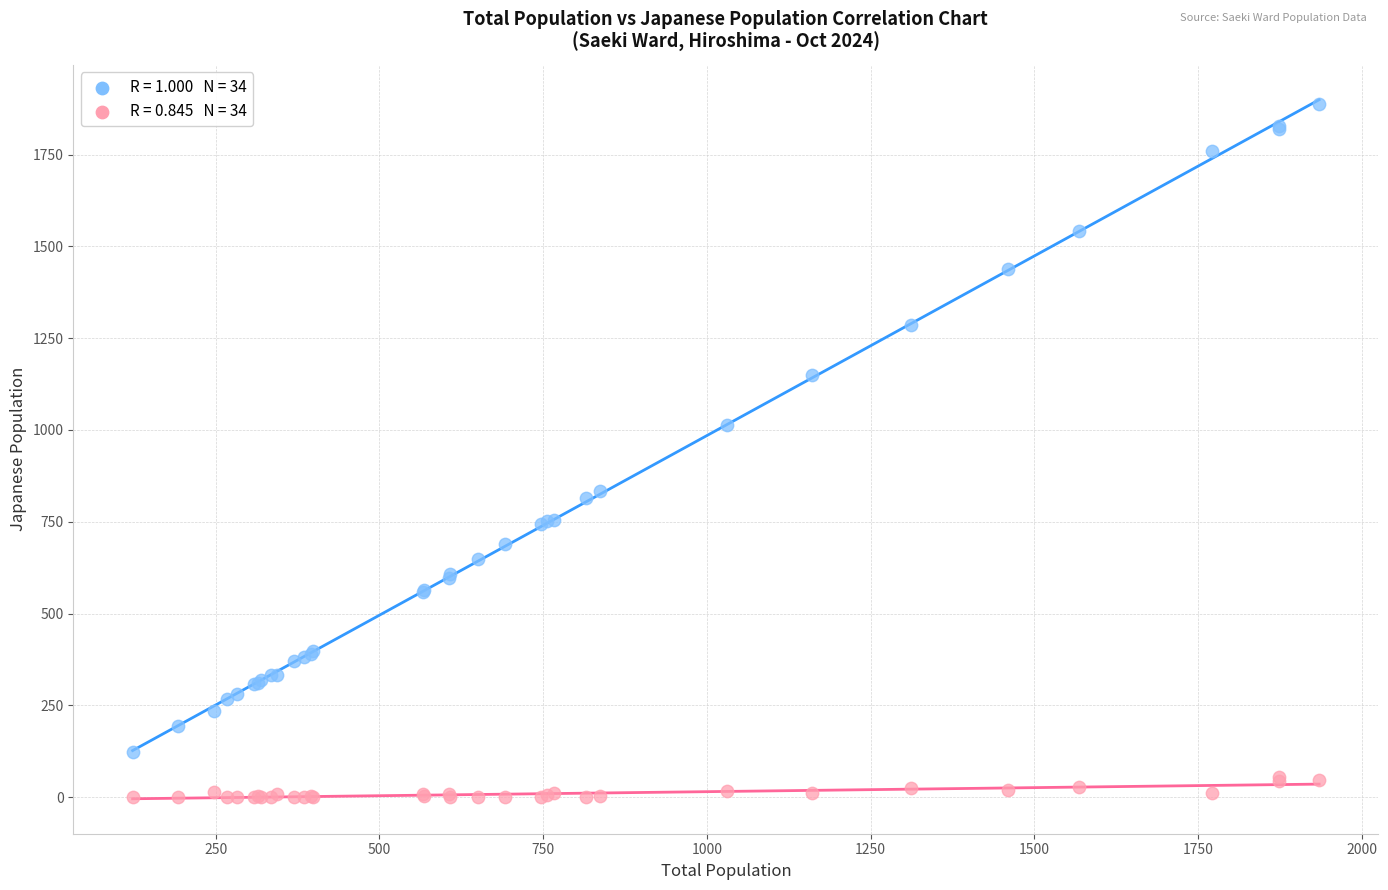

Across all series, what Y value is closest to 944?

1014